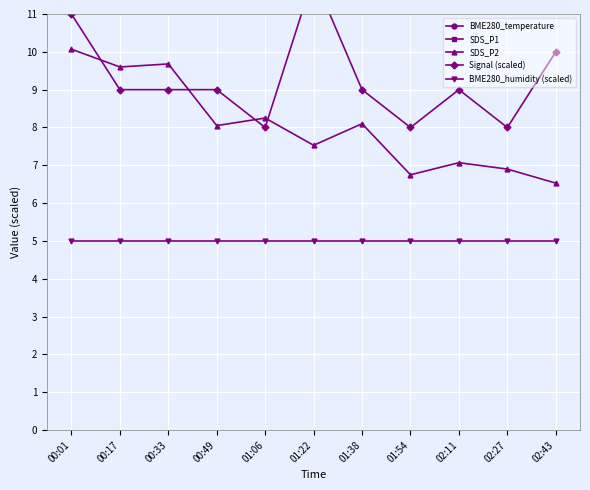

How many series are shown in this chart?

5